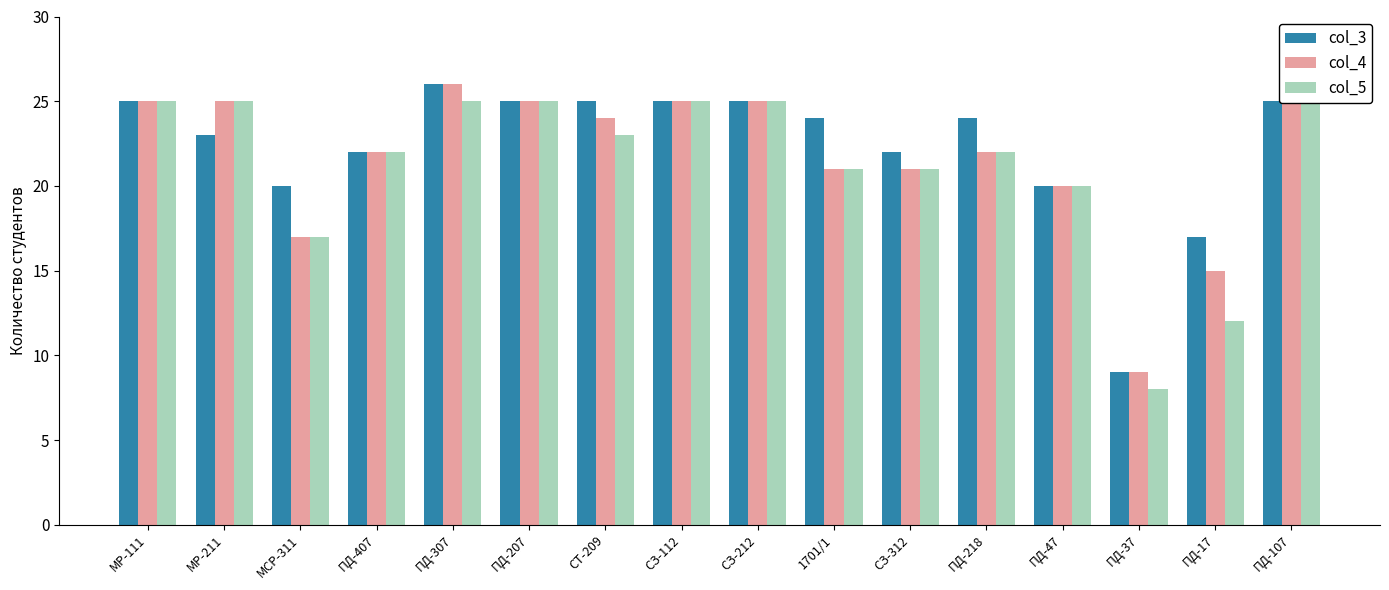

What are all the series names shown in the legend?

col_3, col_4, col_5